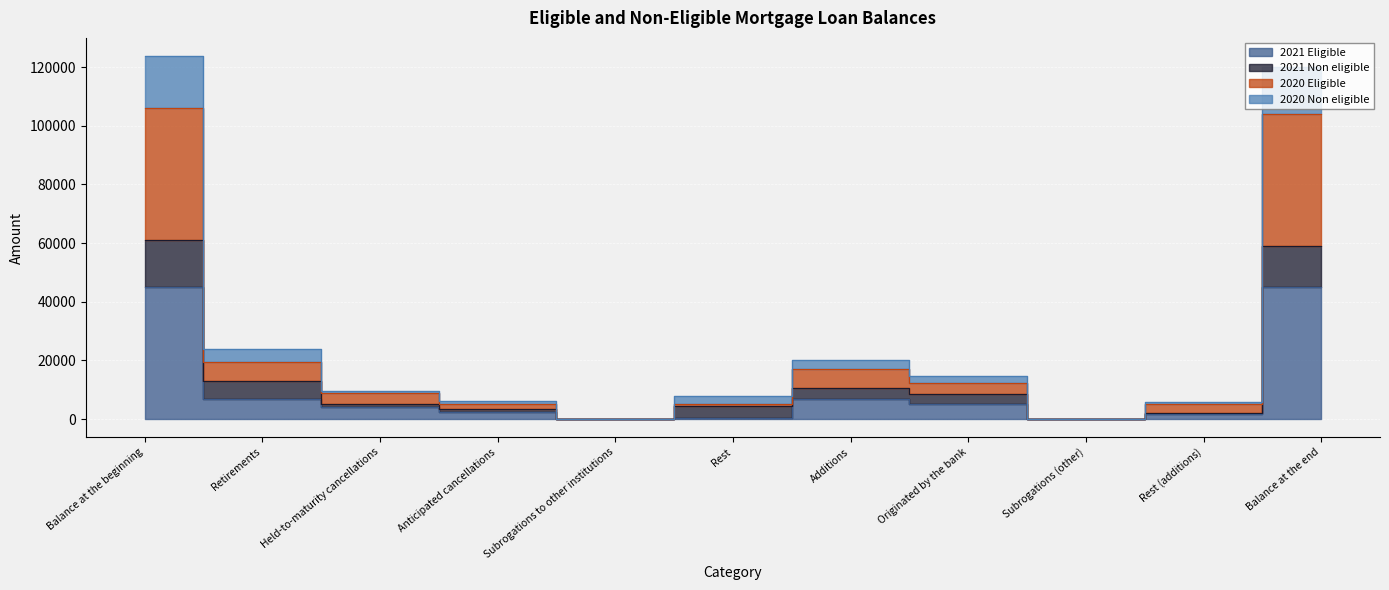

Is the value of 2021 Eligible at Rest greater than the value of 2020 Non eligible at Rest (additions)?

No